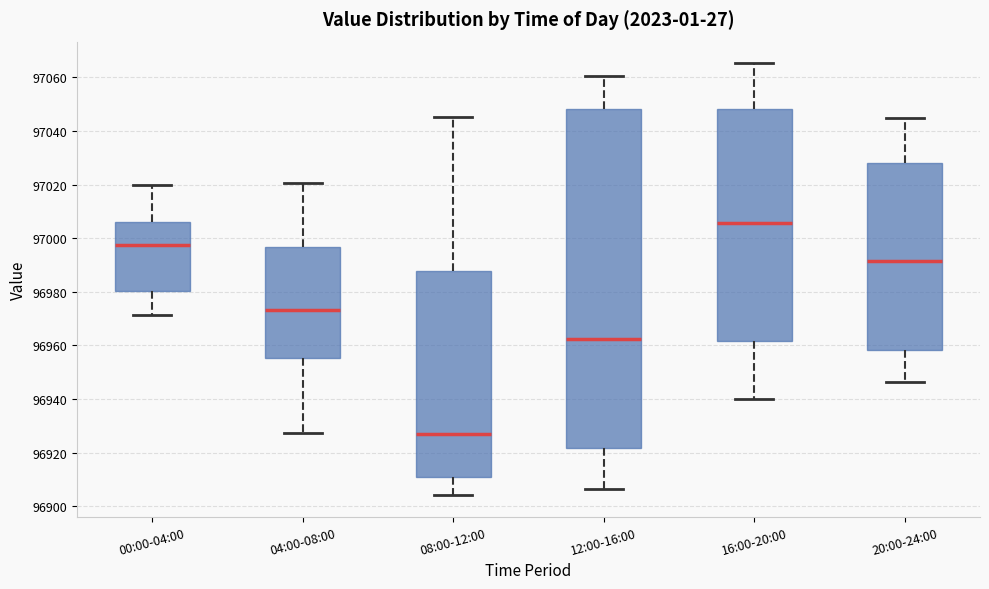

Reading left to right, transcribe this box plot: for each box, give where its median line is, the range the box spans, and where its two whiskers end, as read against the y-axis. The values are not printed on the chart, so give them approximately, as read against the axis.

00:00-04:00: median 96998, box 96980 to 97006, whiskers 96972 to 97020
04:00-08:00: median 96974, box 96956 to 96996, whiskers 96928 to 97020
08:00-12:00: median 96928, box 96912 to 96988, whiskers 96904 to 97046
12:00-16:00: median 96962, box 96922 to 97048, whiskers 96906 to 97060
16:00-20:00: median 97006, box 96962 to 97048, whiskers 96940 to 97066
20:00-24:00: median 96992, box 96958 to 97028, whiskers 96946 to 97044